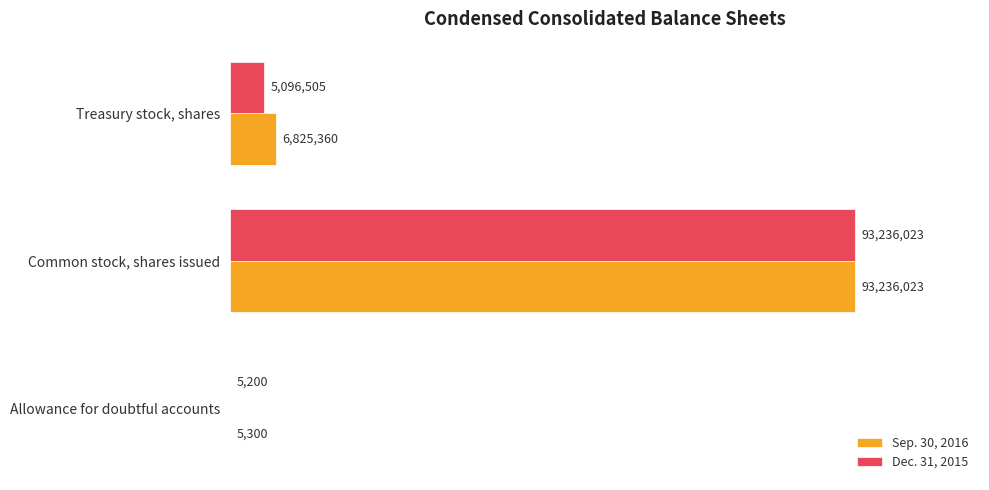

At which label does Sep. 30, 2016 reach its peak?

Common stock, shares issued